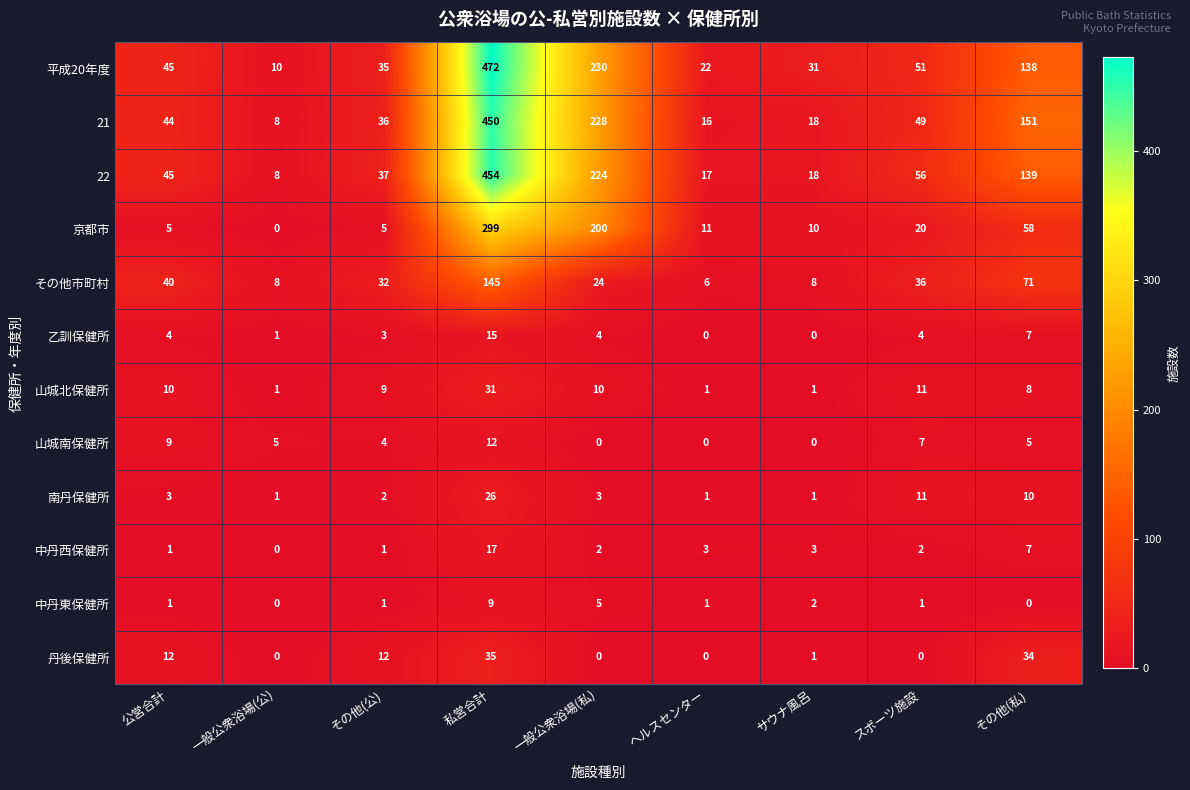

At which category does the chart reach its peak across all series?

私営合計